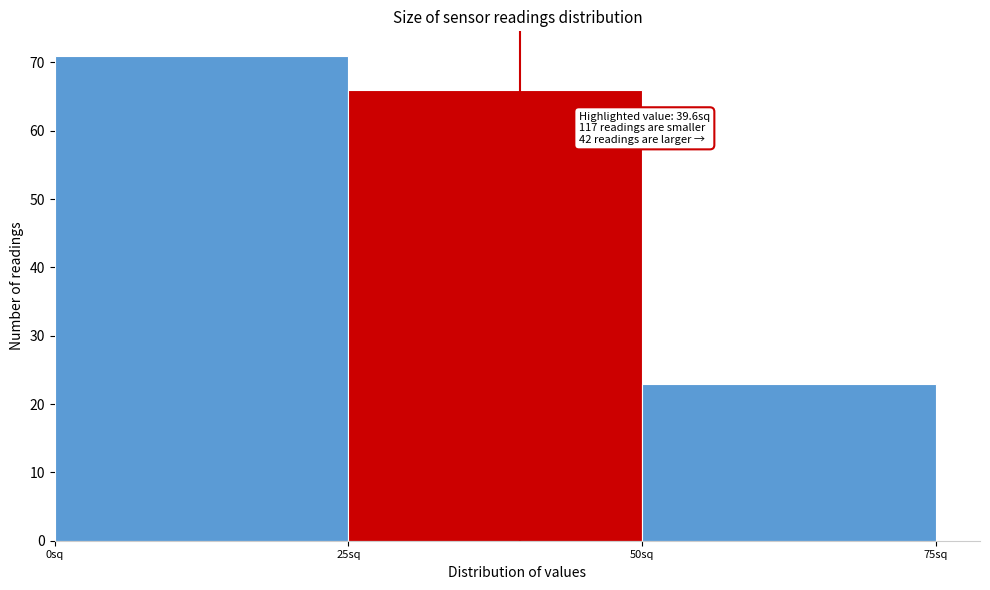

Over which range of the x-axis is the bar tallest?

0 to 25